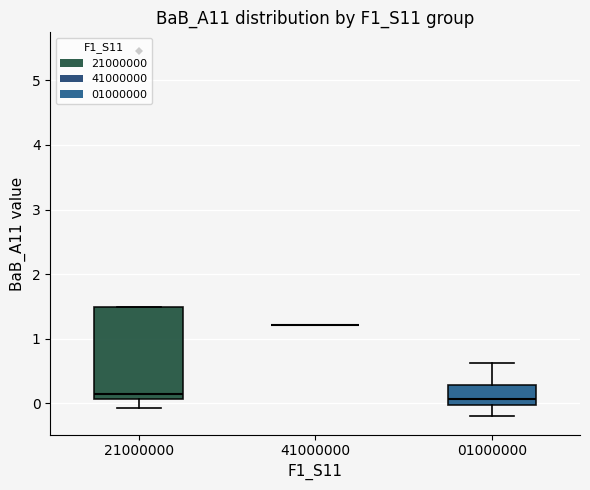

Where does the upper whisker of the box at x = 01000000 end on the y-axis? The values are not printed on the chart, so give them approximately, as read against the axis.

0.6